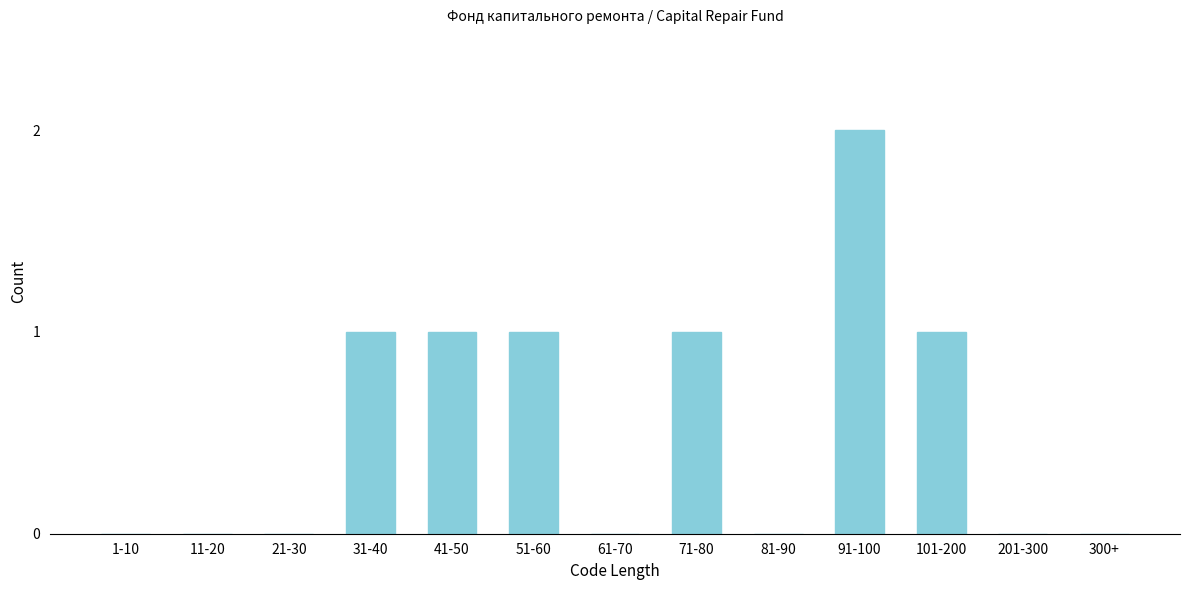

Reading left to right, transcribe all the data shown in this chart.

1-10=0	11-20=0	21-30=0	31-40=1	41-50=1	51-60=1	61-70=0	71-80=1	81-90=0	91-100=2	101-200=1	201-300=0	300+=0